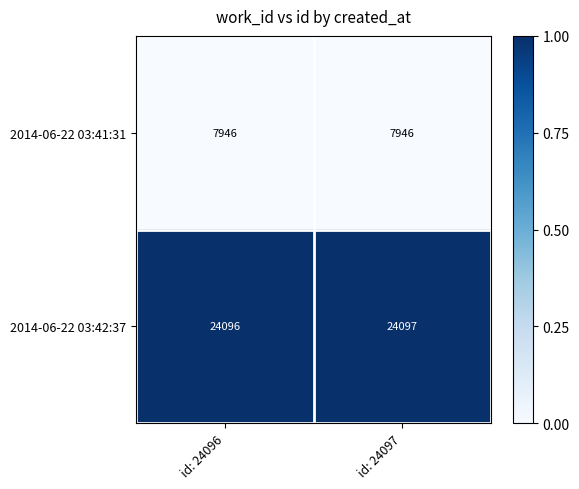

How many series are shown in this chart?

2